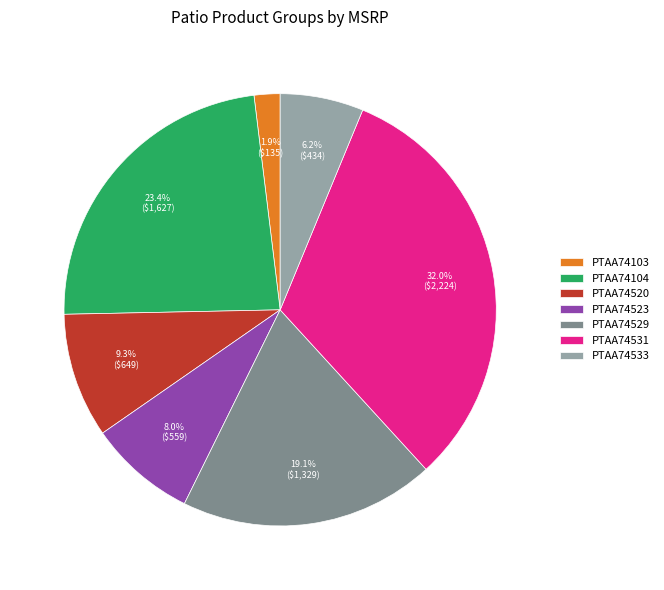

What is the smallest slice in the pie chart?

PTAA74103